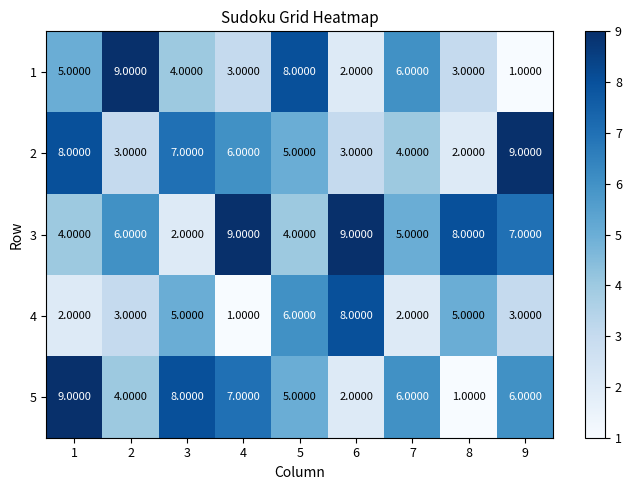

What is the minimum value shown in the chart?

1